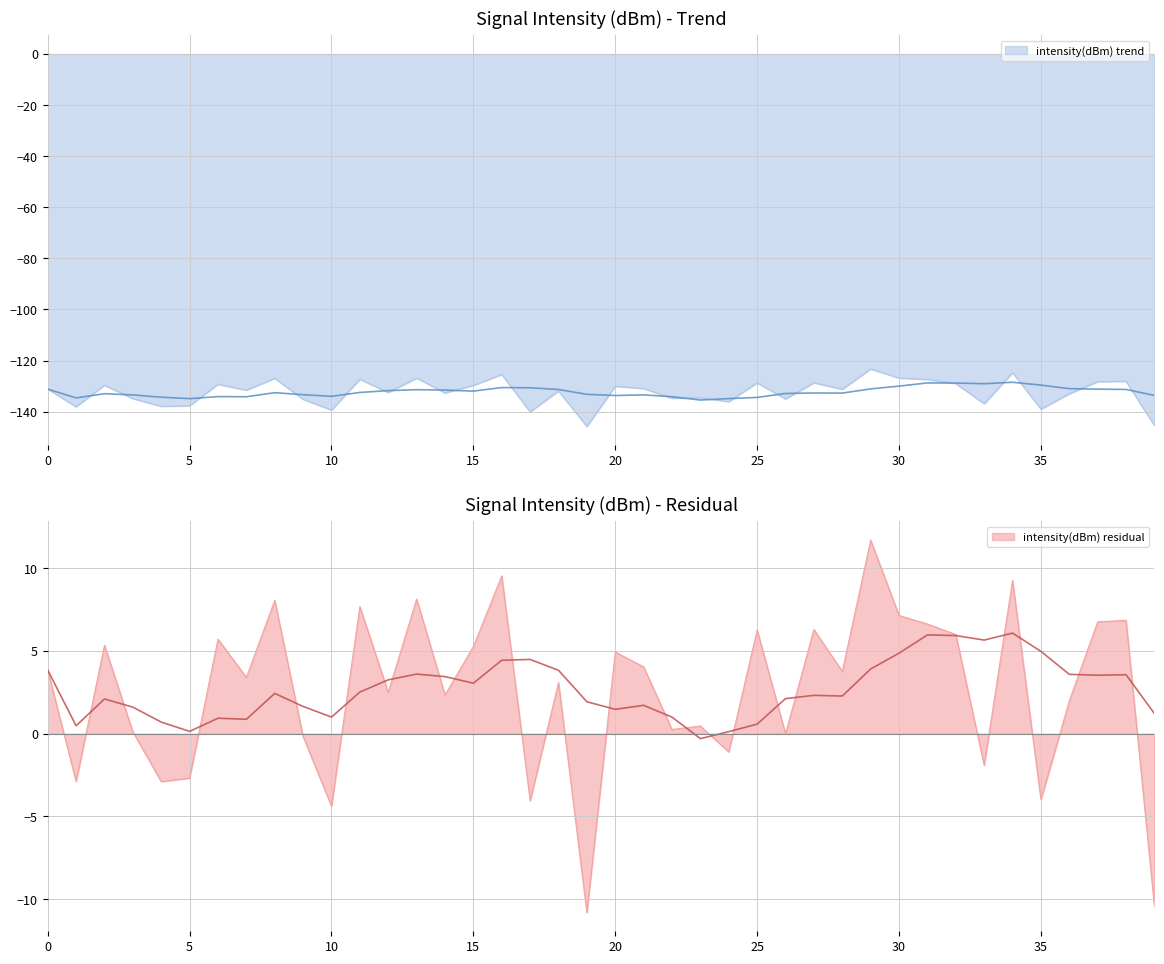

Which series has the largest range (max minus min)?

intensity(dBm) residual